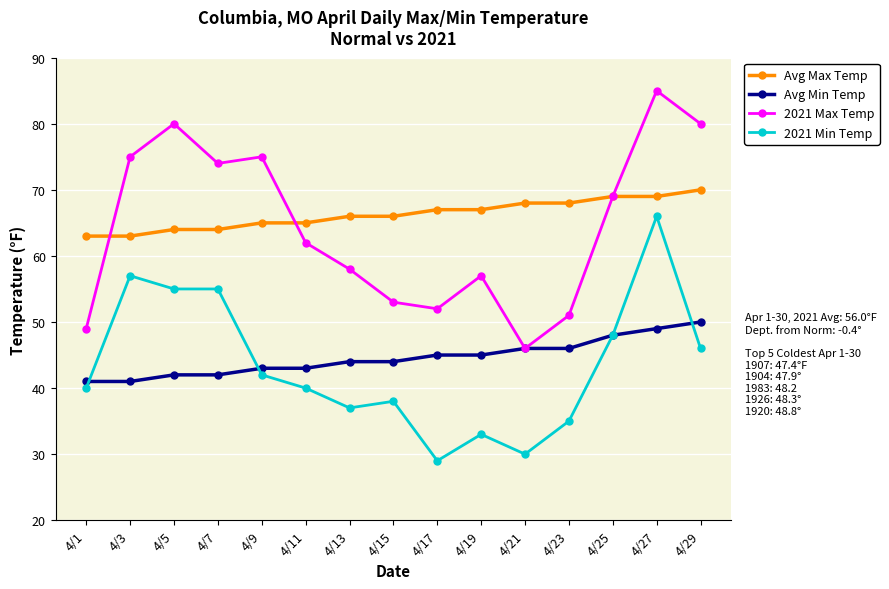

How many series are shown in this chart?

4